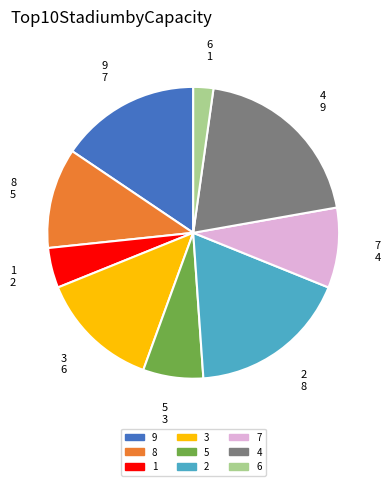

Is the sum of 6 and 3 greater than half?

No